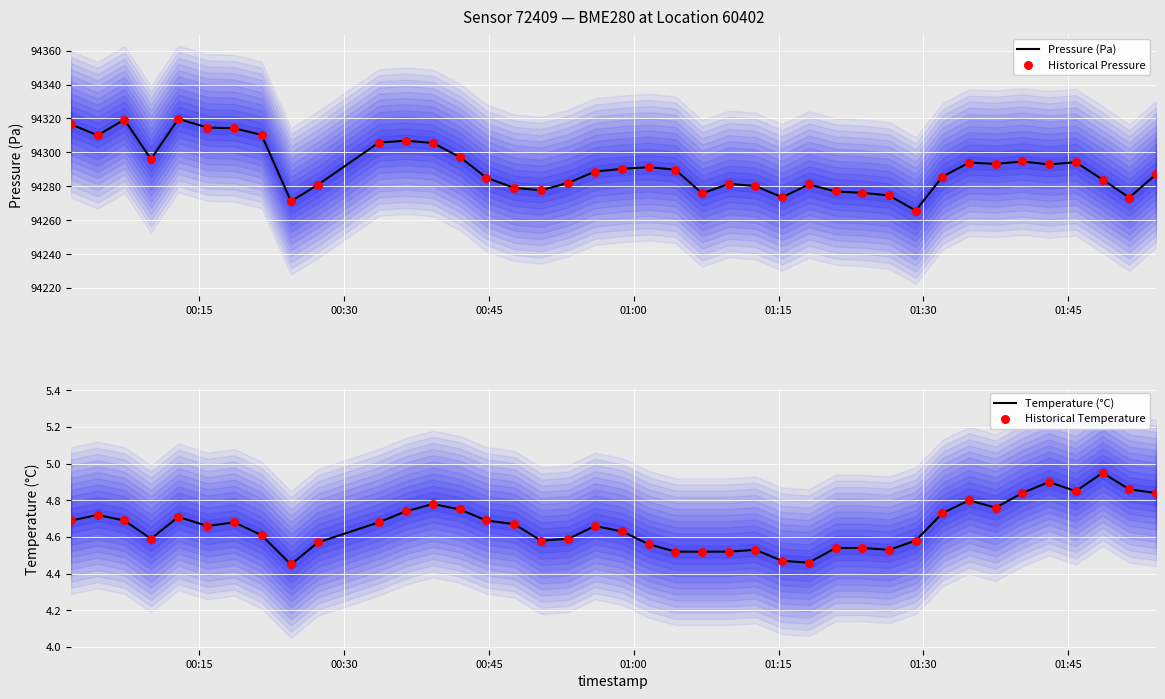

Which series contains the lowest Y value?

Temperature (°C)